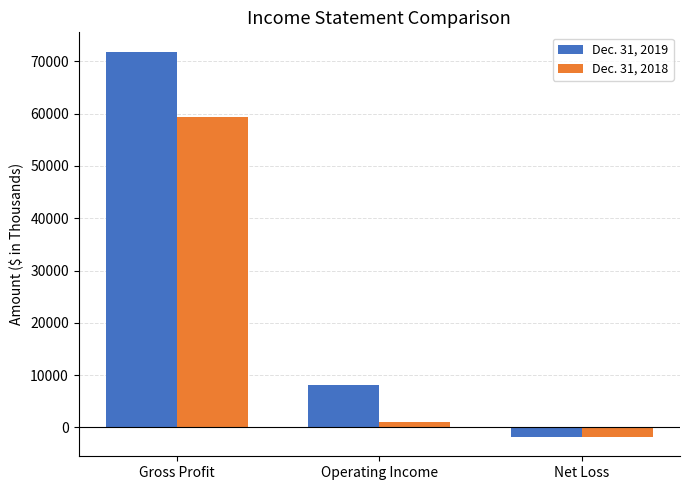

Does the chart contain any negative values?

Yes